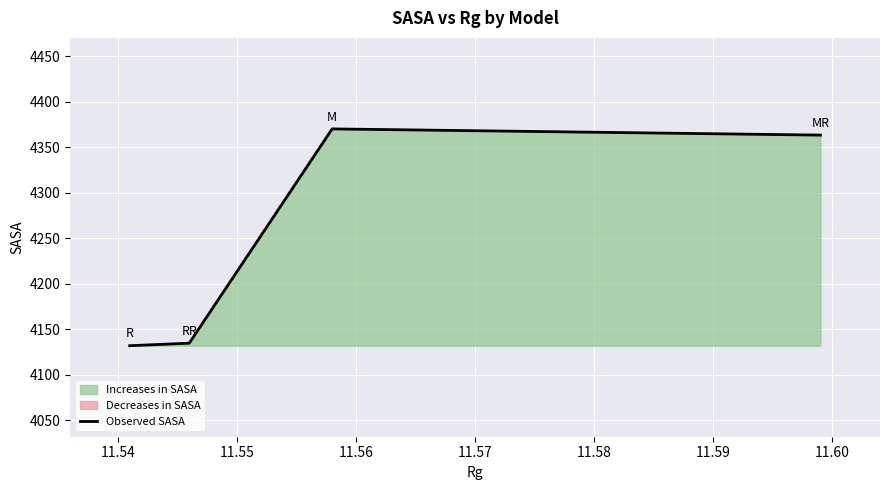

What is the value of the 2nd point from the left?

4134.6